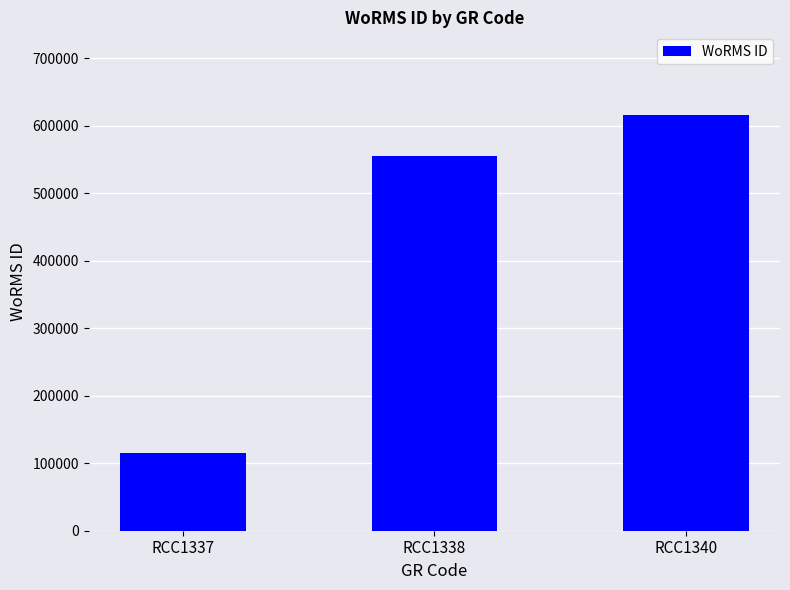

True or false: the data shows 274313 at RCC1340.

False